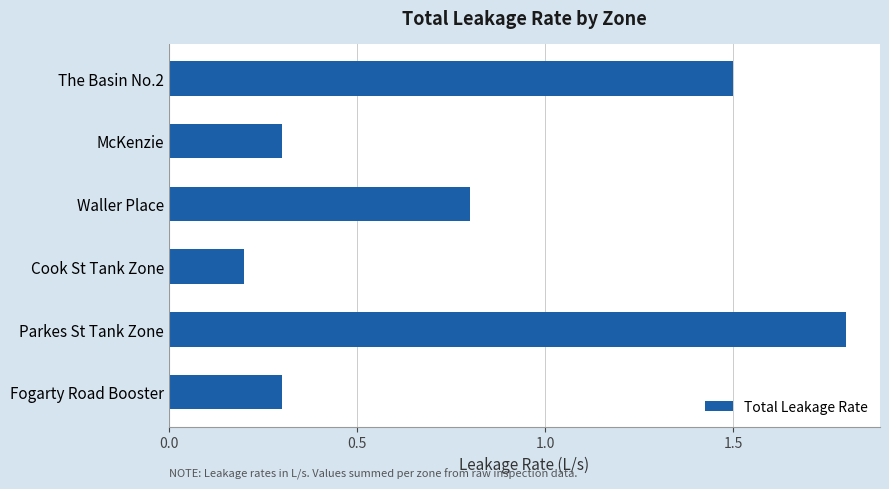

What is the value of the 5th bar from the top?

1.8